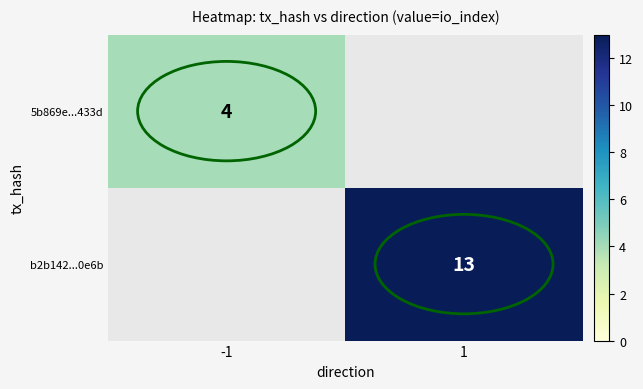

The value of b2b142...0e6b at 1 is 21. True or false?

False